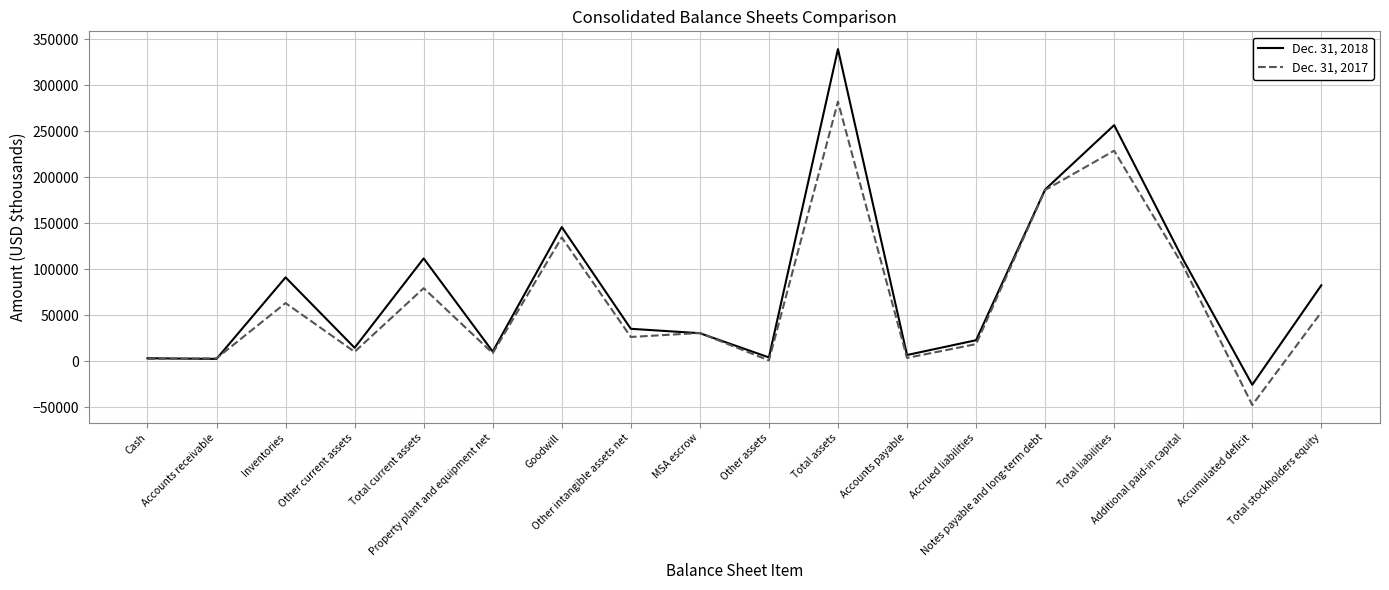

Which series has the largest total across all categories?

Dec. 31, 2018